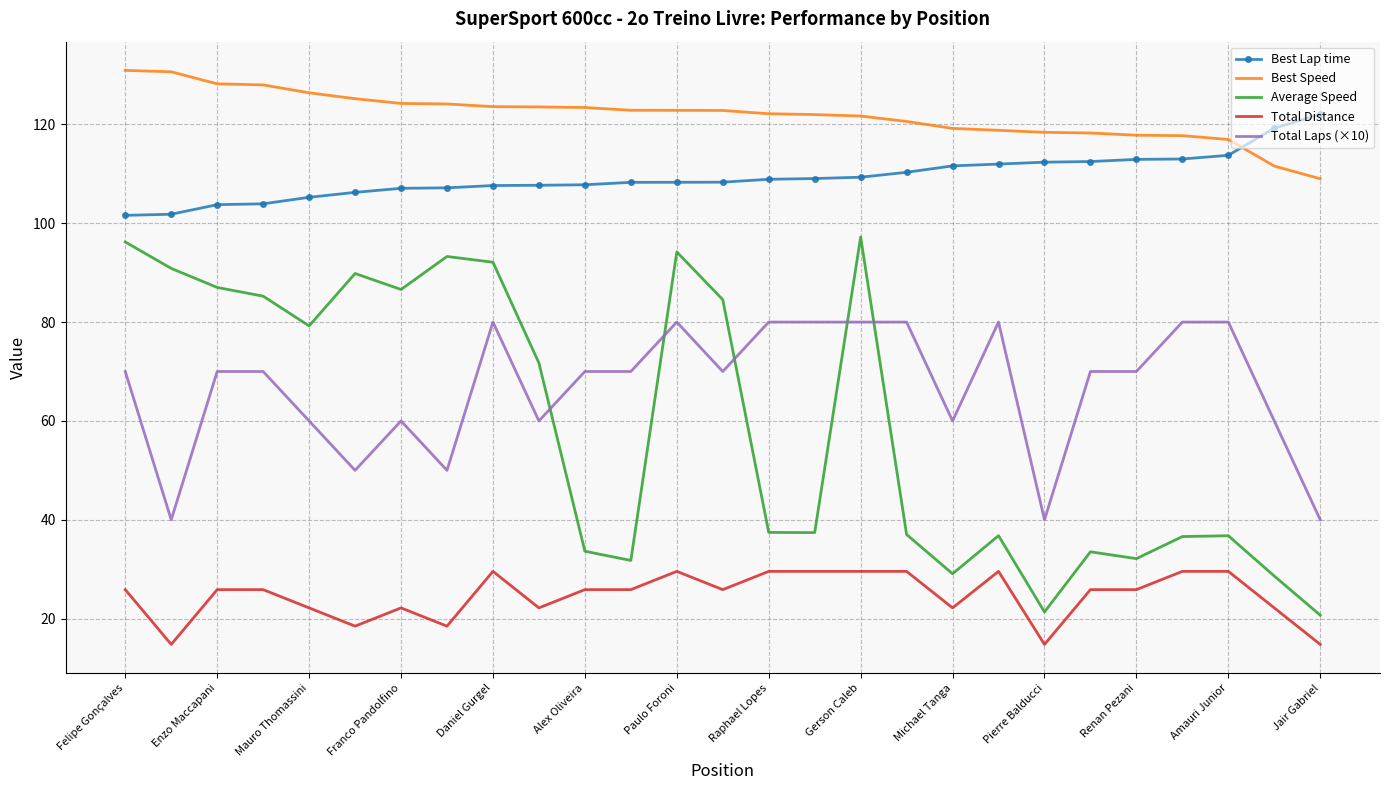

What is the sum of all Total Laps (×10) values?

1800.0